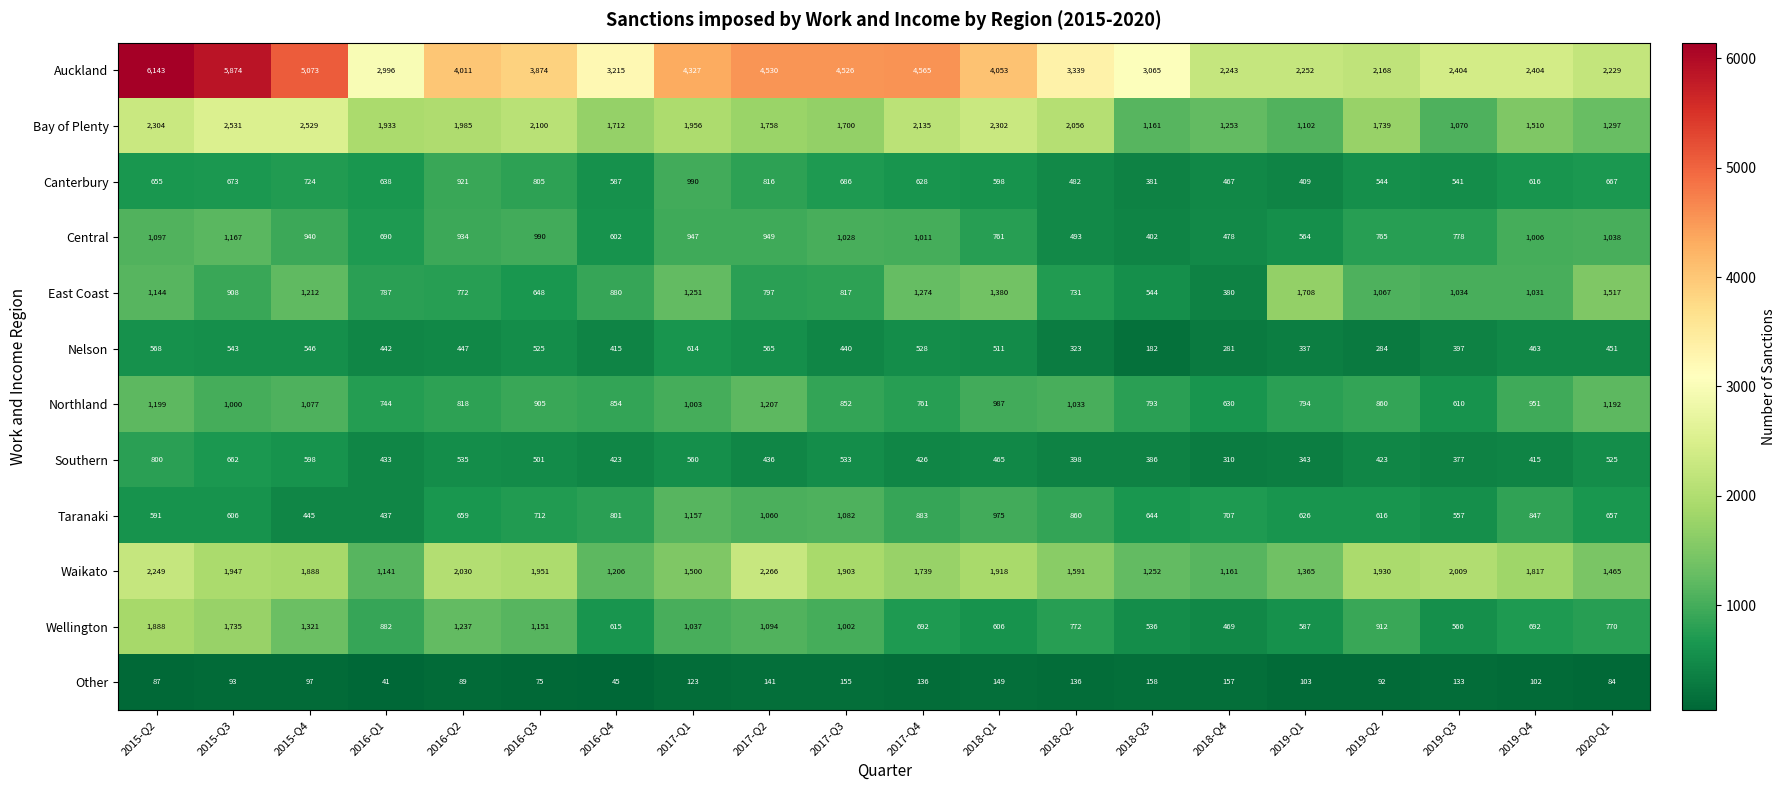

How many series are shown in this chart?

12